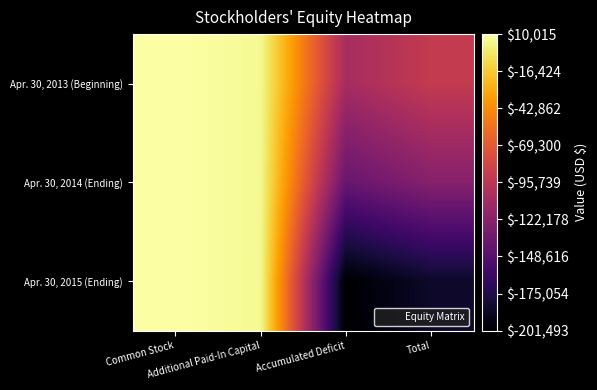

What is the maximum value shown in the chart?

10015